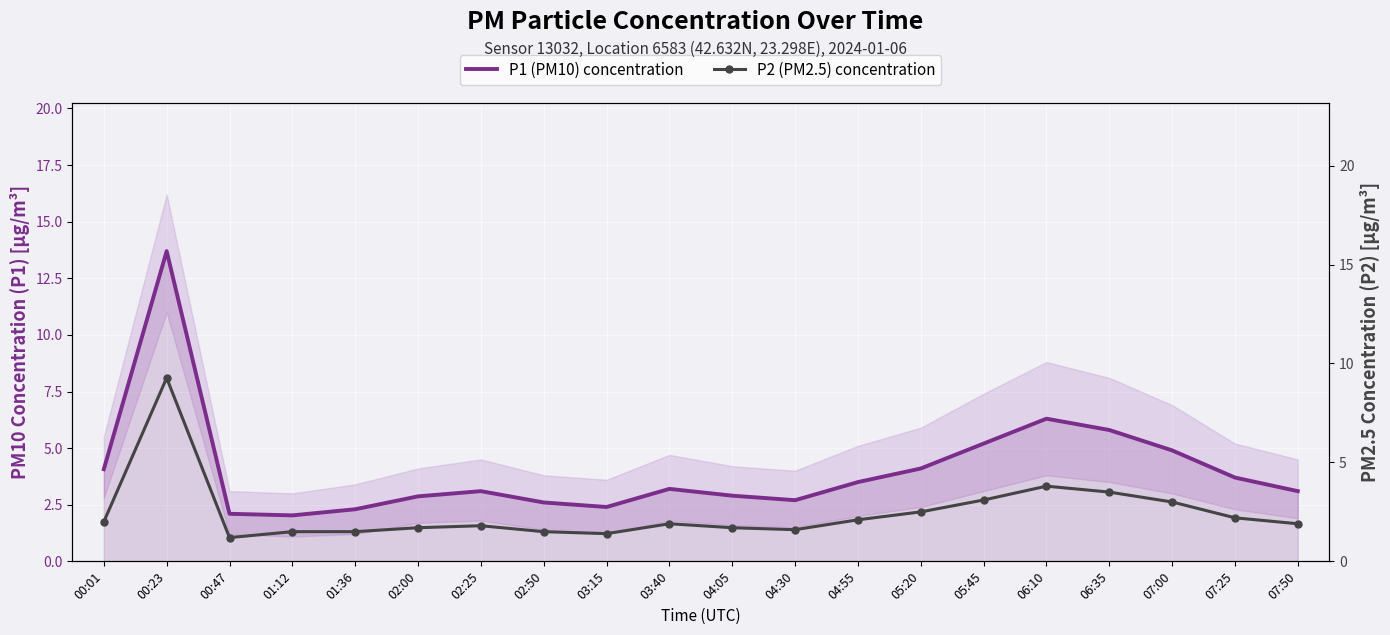

True or false: P1 (PM10) concentration has a value of 6.3 at 06:10.

True